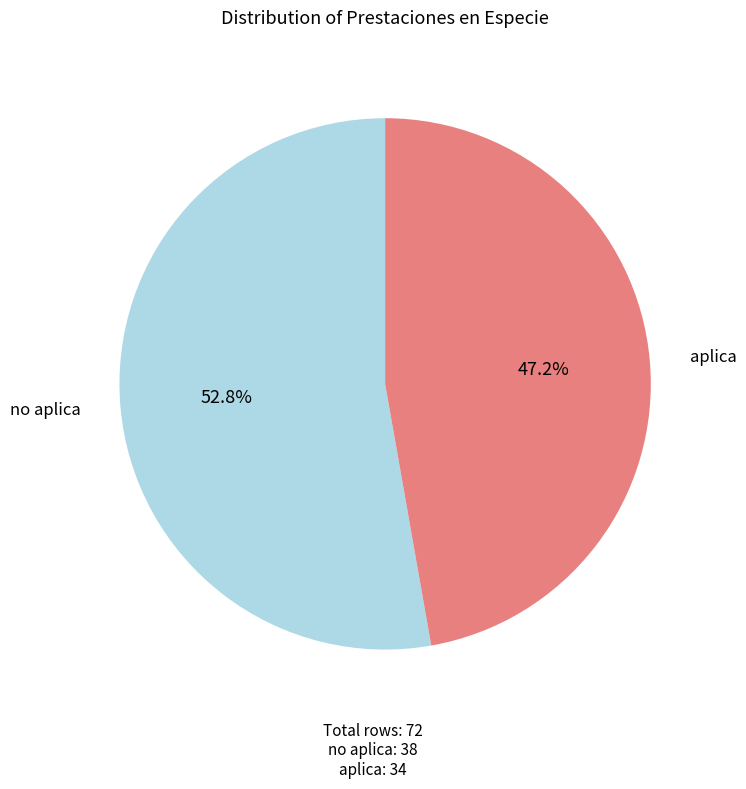

Does any single category account for the majority?

Yes